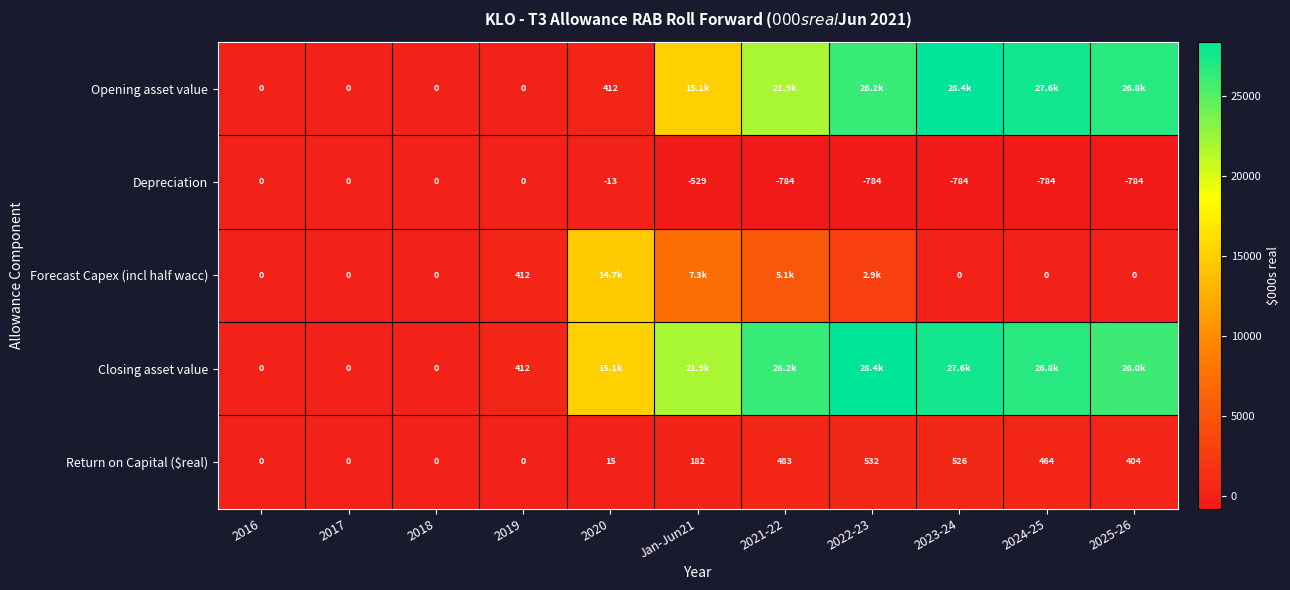

At which category is the sum across all series the highest?

2022-23